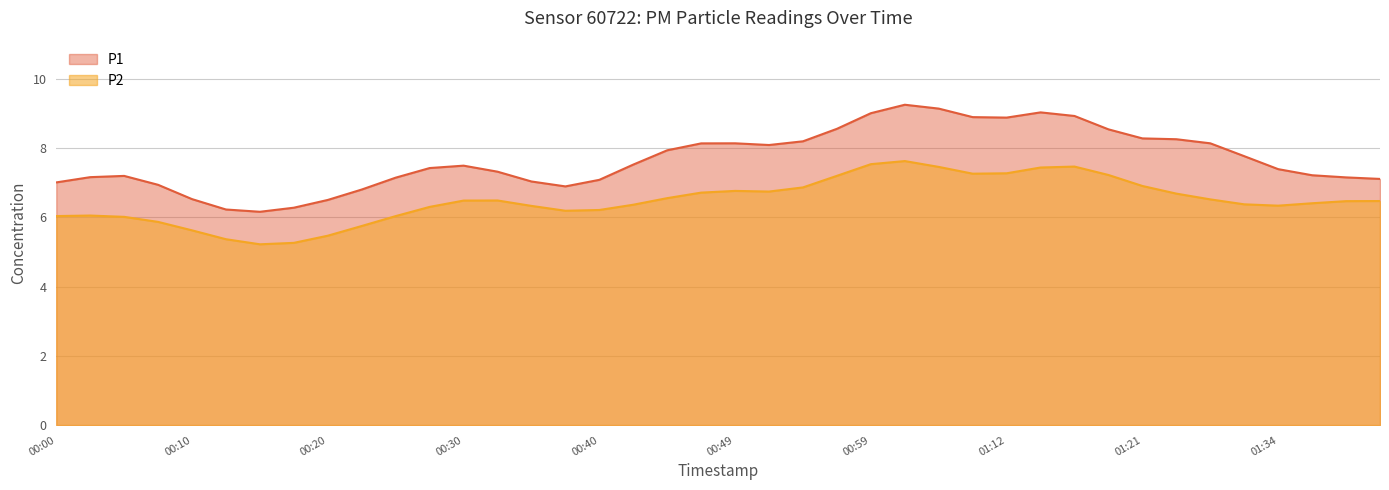

What is the minimum value for P2?

5.2